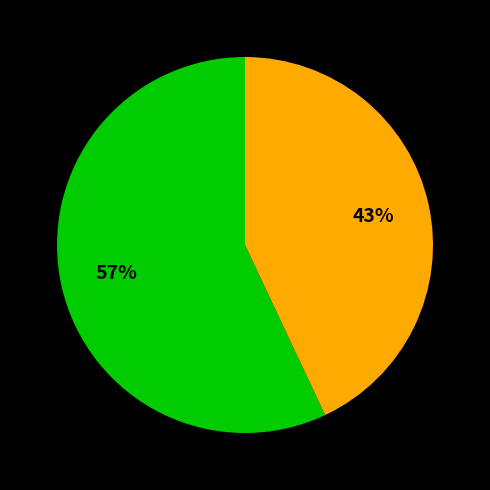

To the nearest percent, what is the average slice percentage?

50%